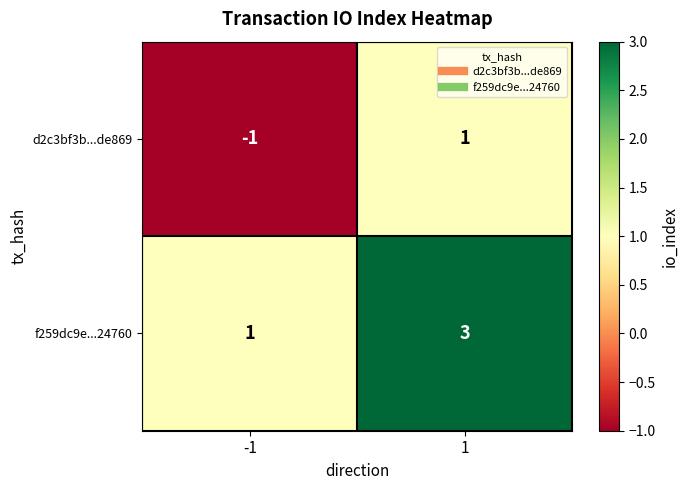

What is the maximum value shown in the chart?

3